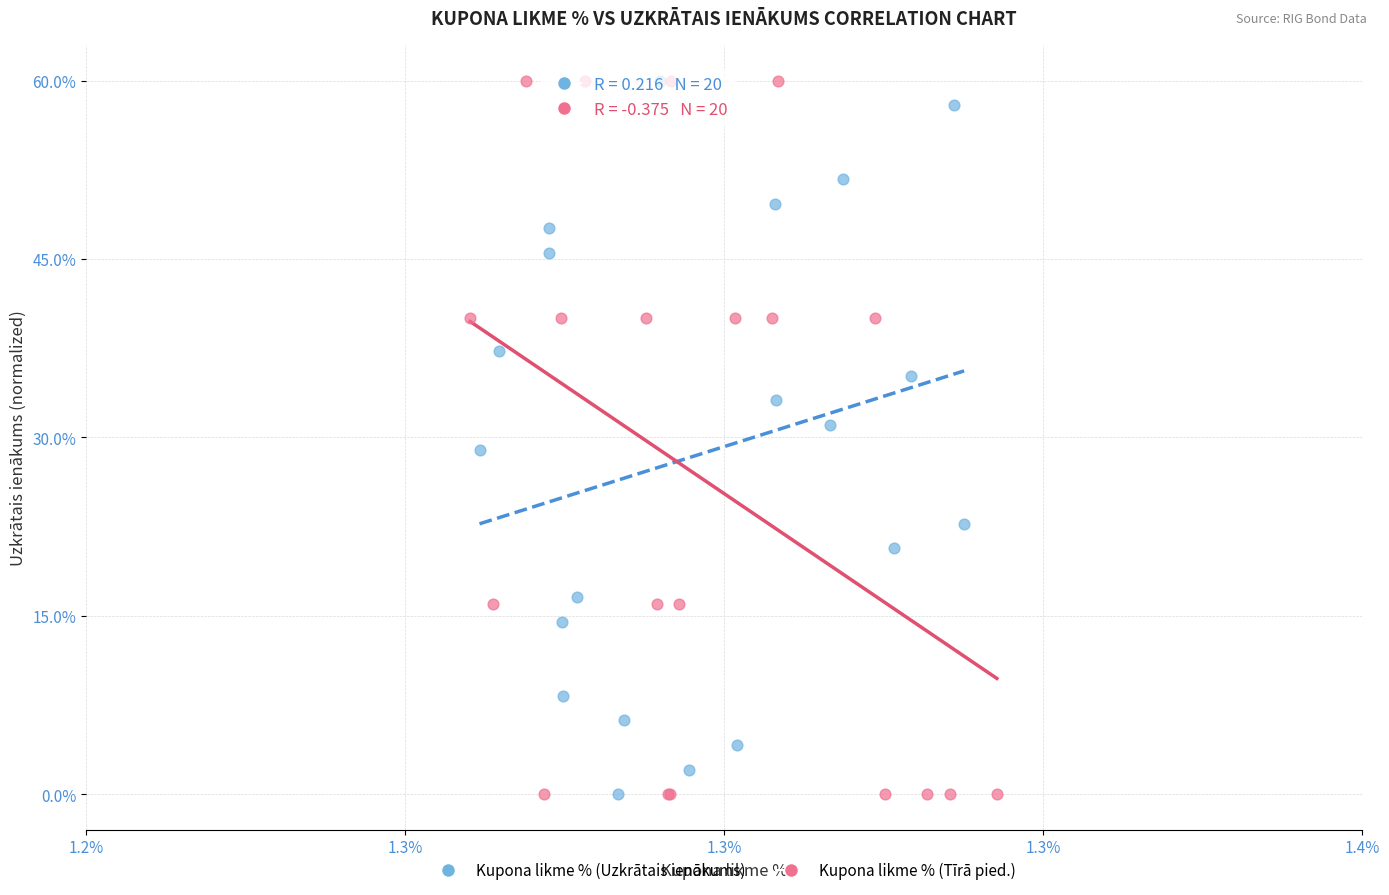

What are all the series names shown in the legend?

Kupona likme % (Uzkrātais ienākums), Kupona likme % (Tīrā pied.)